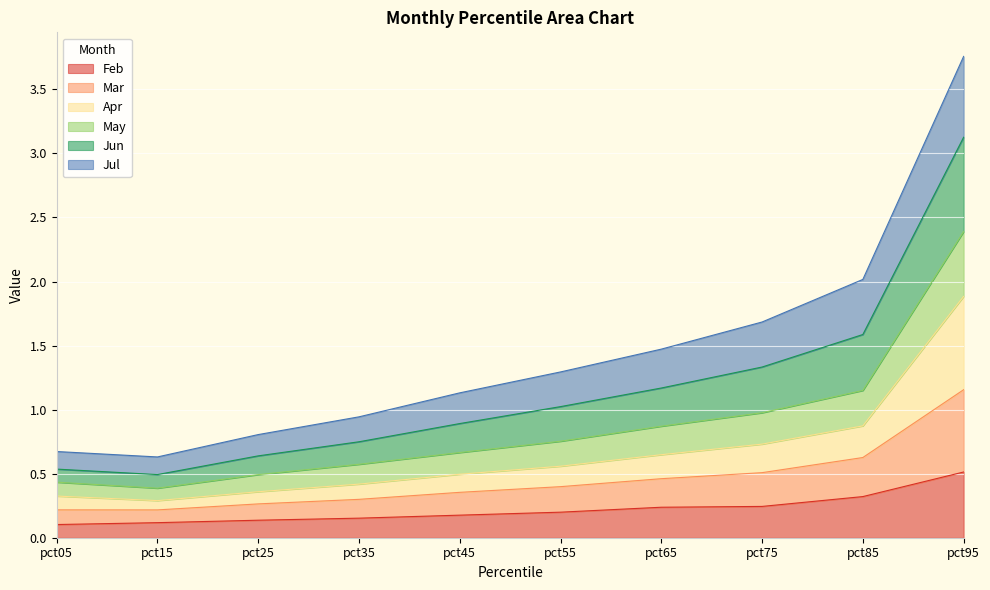

What are all the series names shown in the legend?

Feb, Mar, Apr, May, Jun, Jul